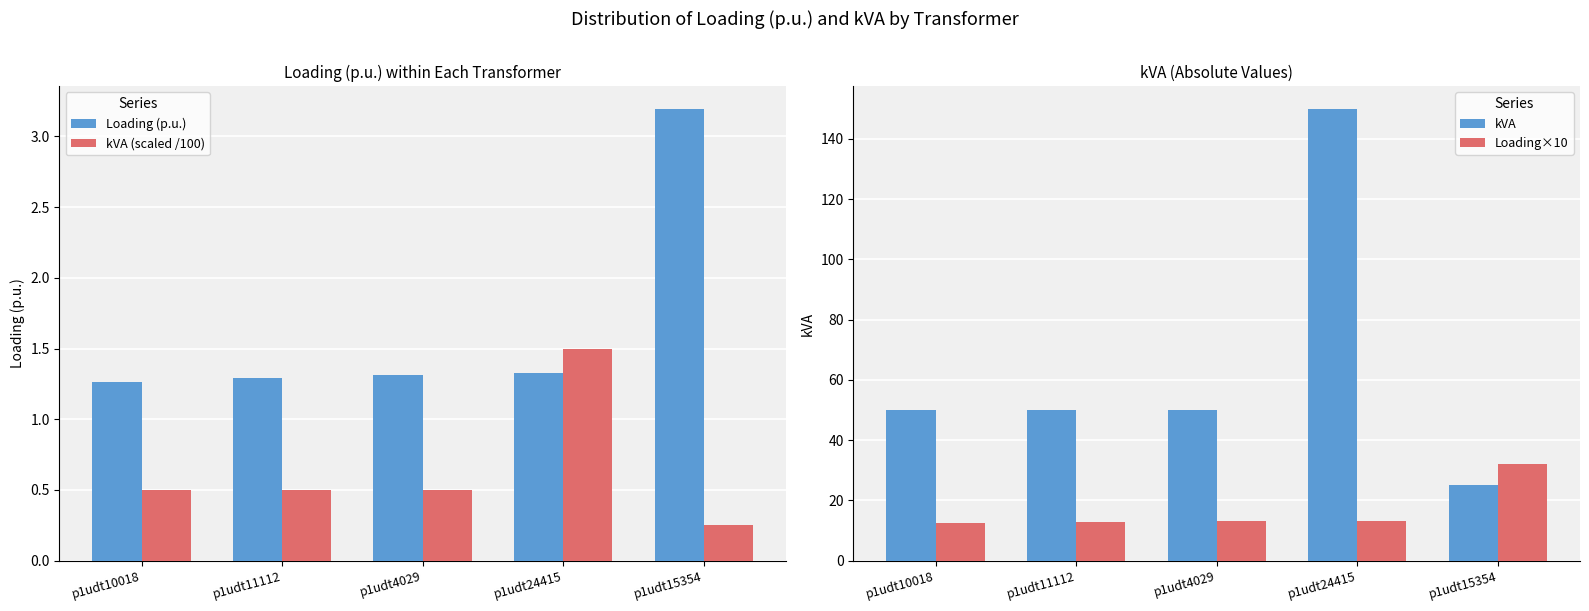

What is the average value of the kVA (scaled /100) series?

0.7